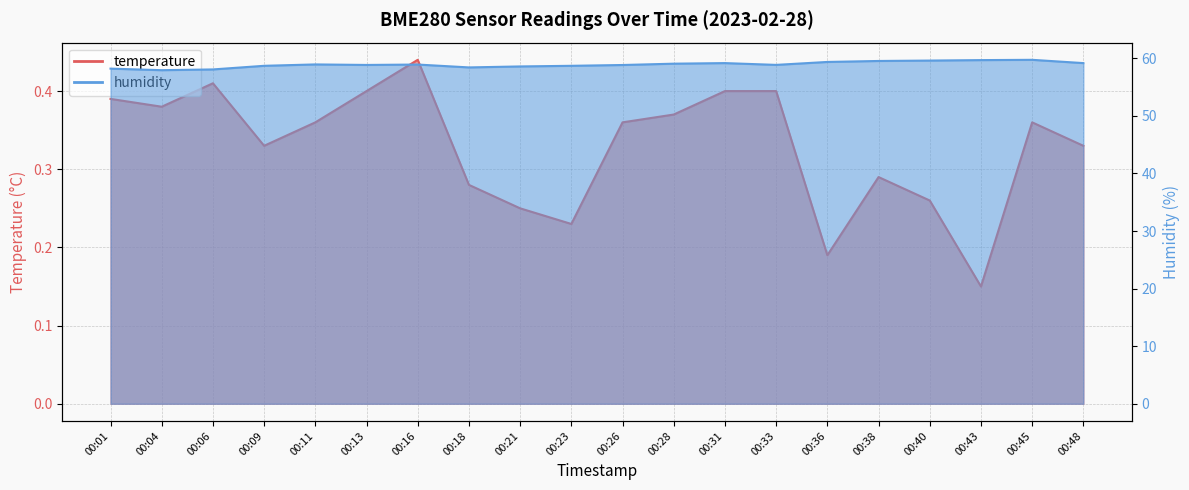

Where is temperature nearest to the value 0?

00:43